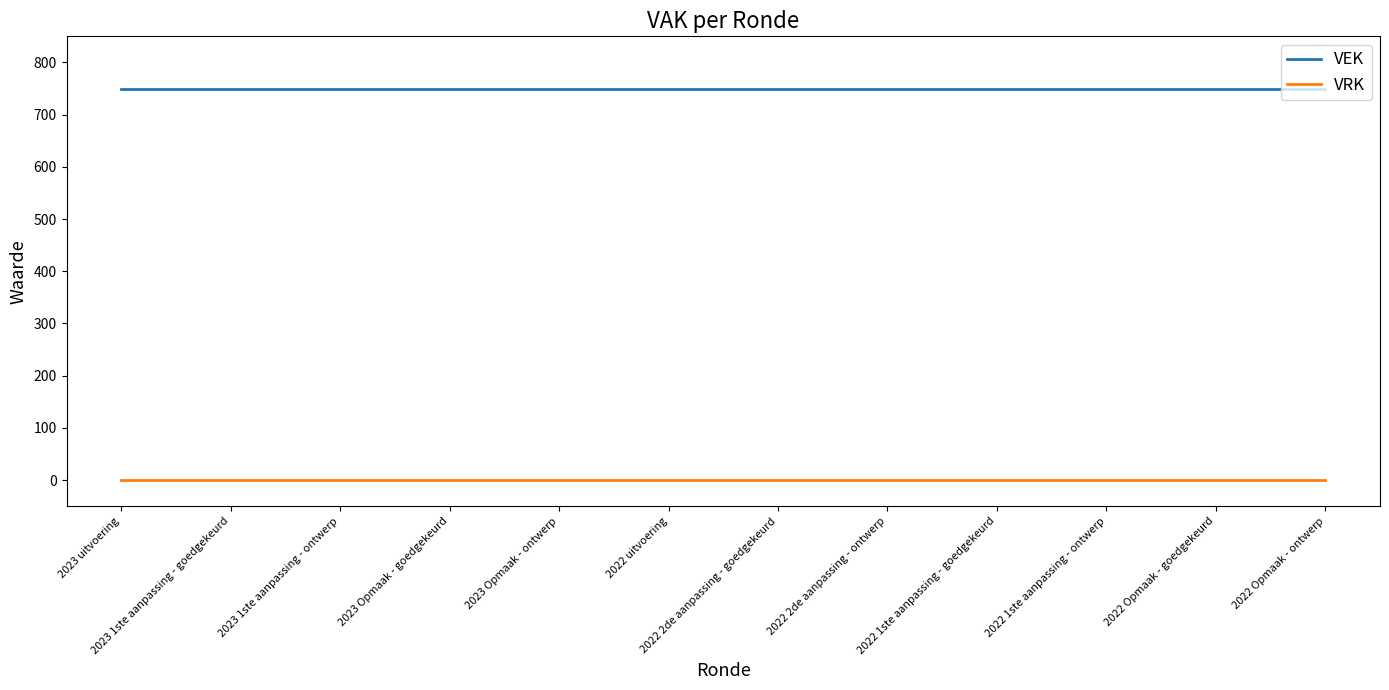

True or false: VRK and VEK intersect in this chart.

False